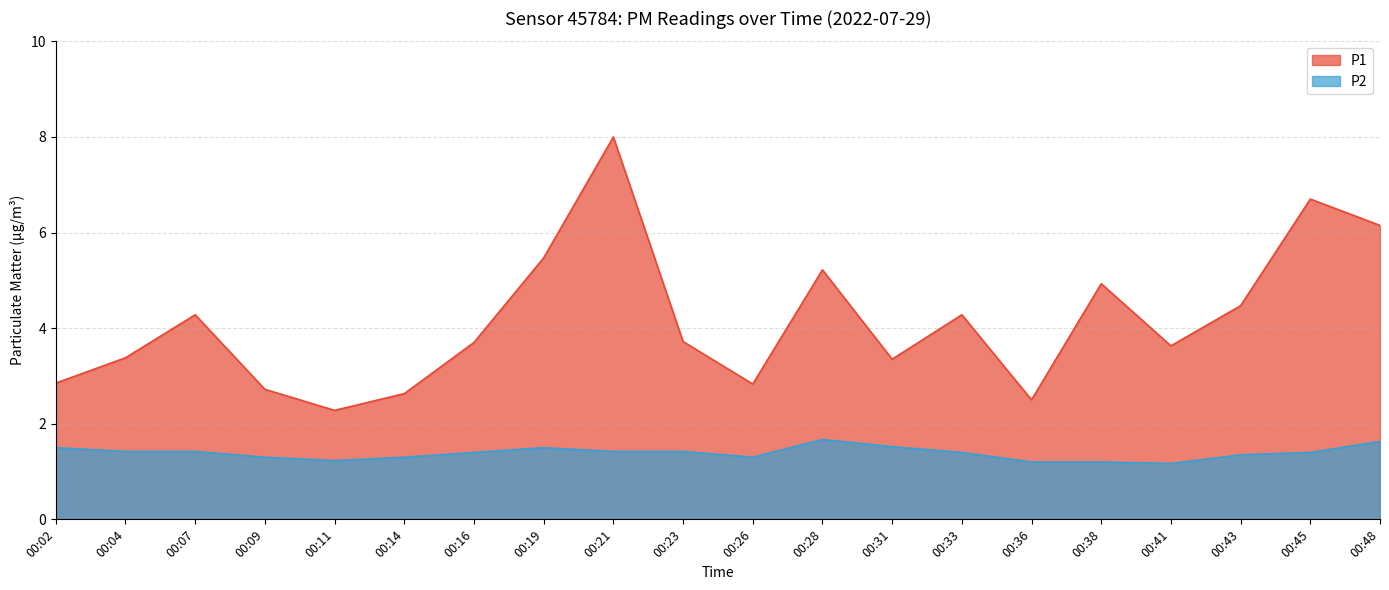

Which label corresponds to the largest value in the chart?

00:21